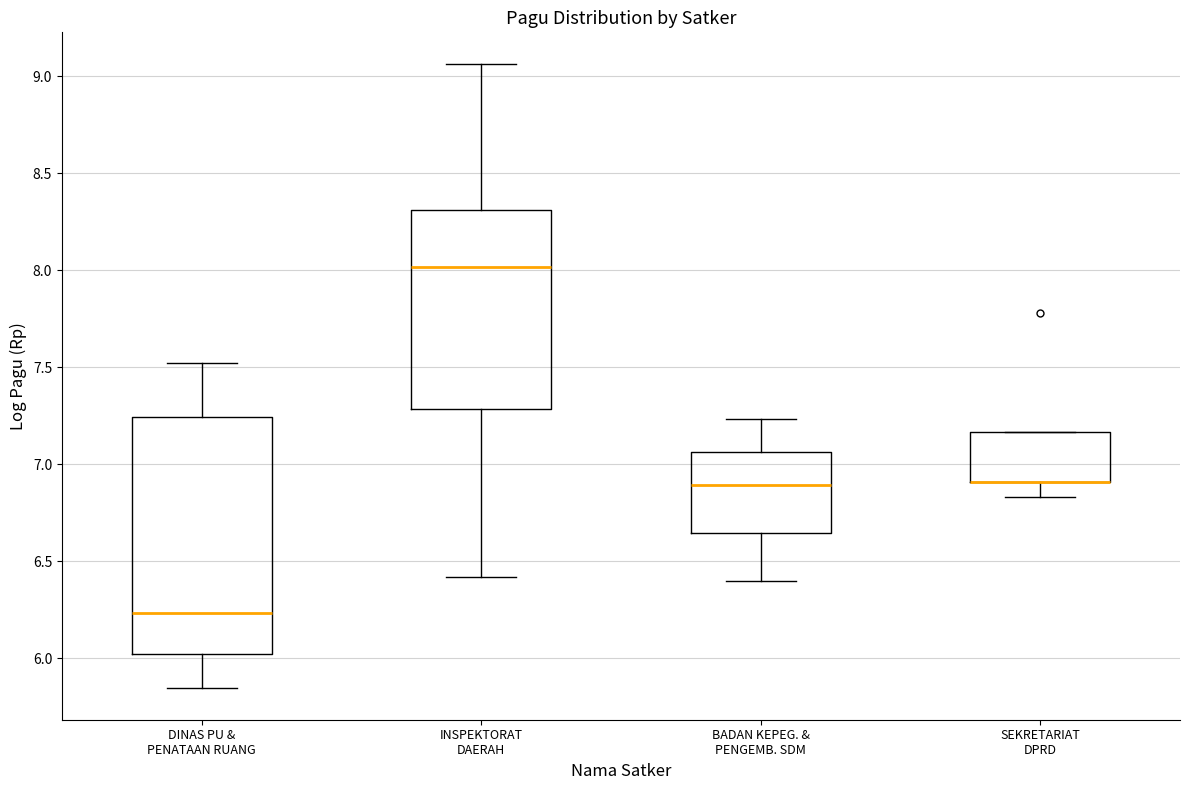

Reading left to right, read every box against the y-axis: the position of its median line, the range the box covers, and the ends of its whiskers. The values are not printed on the chart, so give them approximately, as read against the axis.

DINAS PU & PENATAAN RUANG: median 6.25, box 6.00 to 7.25, whiskers 5.85 to 7.50
INSPEKTORAT DAERAH: median 8.00, box 7.30 to 8.30, whiskers 6.40 to 9.05
BADAN KEPEG. & PENGEMB. SDM: median 6.90, box 6.65 to 7.05, whiskers 6.40 to 7.25
SEKRETARIAT DPRD: median 6.90 (drawn on the box's lower edge), box 6.90 to 7.15, whiskers 6.85 to 7.15